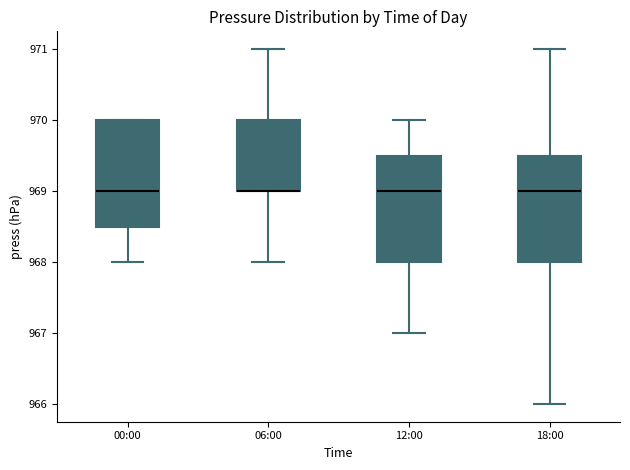

Where does the median line of the box for 18:00 sit on the y-axis? The values are not printed on the chart, so give them approximately, as read against the axis.

969.0